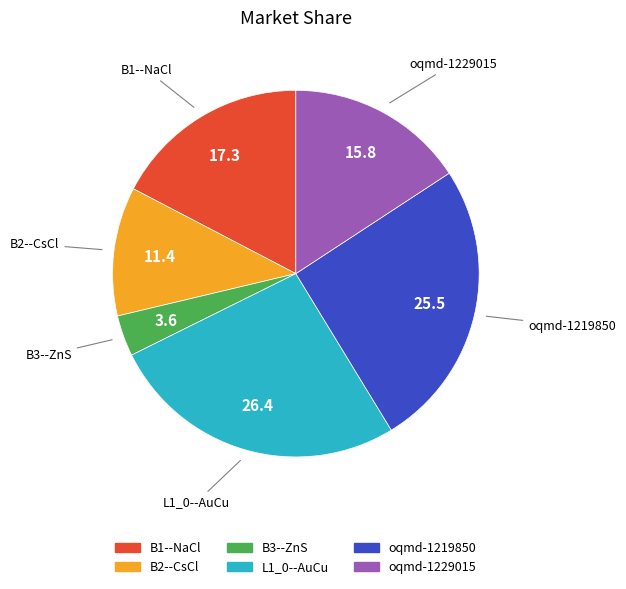

Is there any slice that represents more than half of the pie?

No